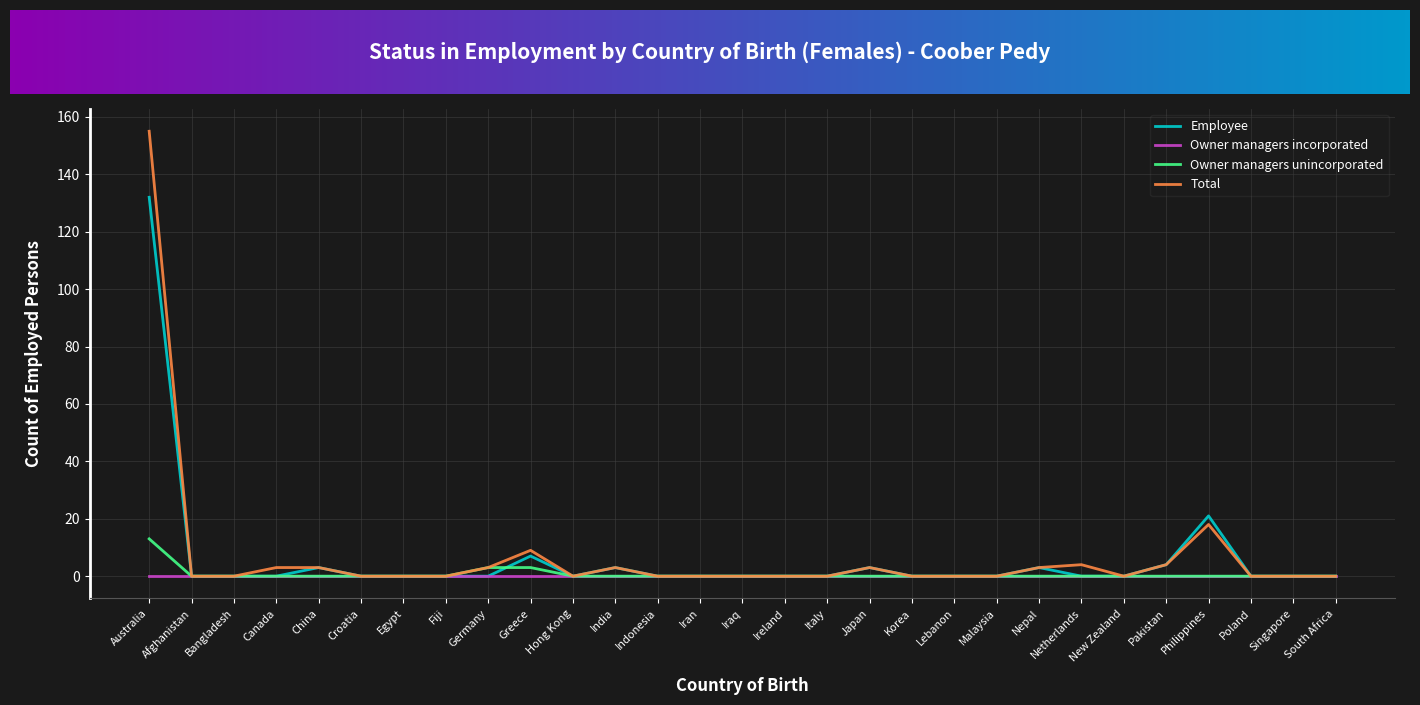

What position from the left is Philippines?

26